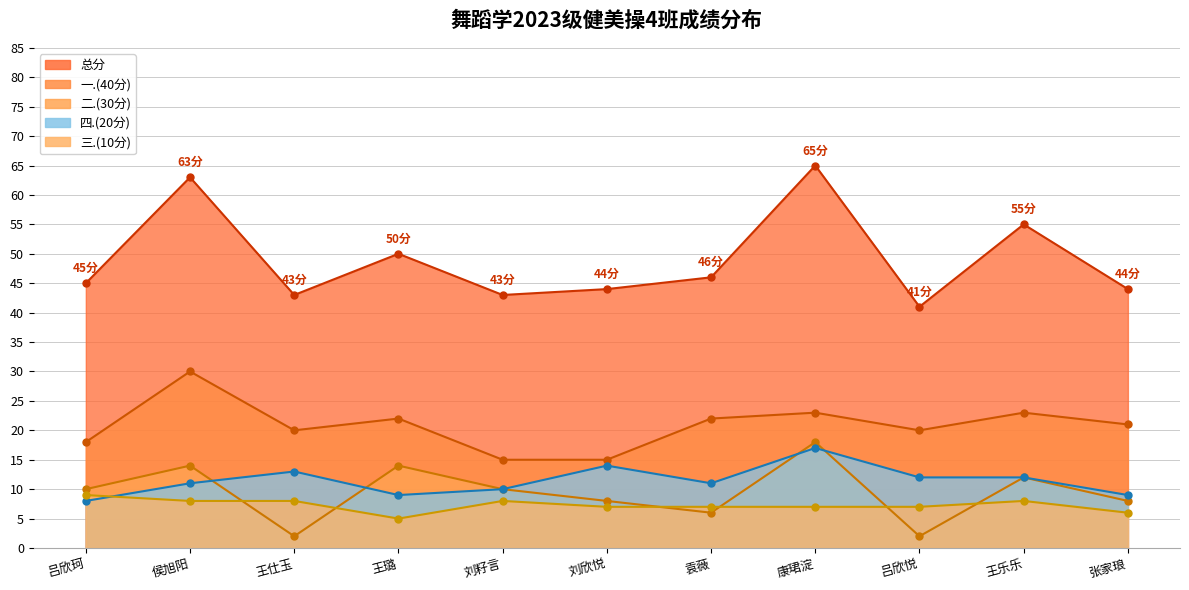

True or false: 一.(40分) and 三.(10分) intersect in this chart.

False